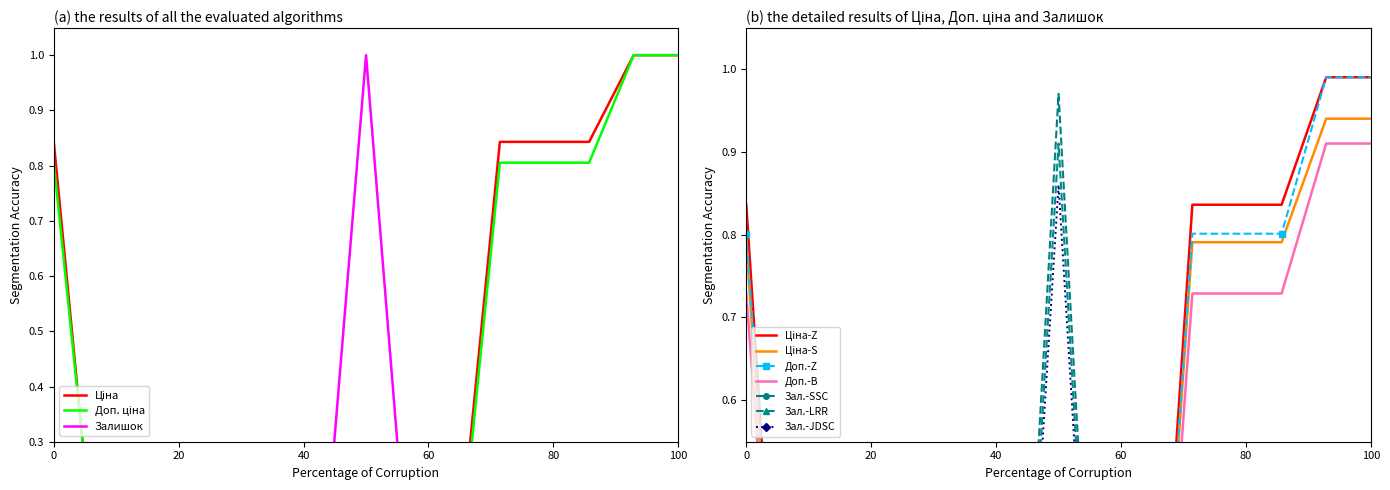

What are all the series names shown in the legend?

Ціна, Доп. ціна, Залишок